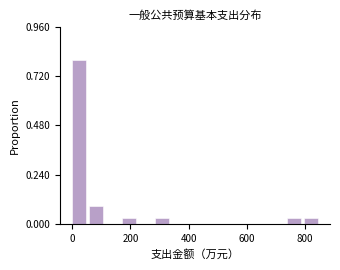

Around what value on the x-axis is the tallest bar? Give the approximate position of its centre, as read against the axis.

20